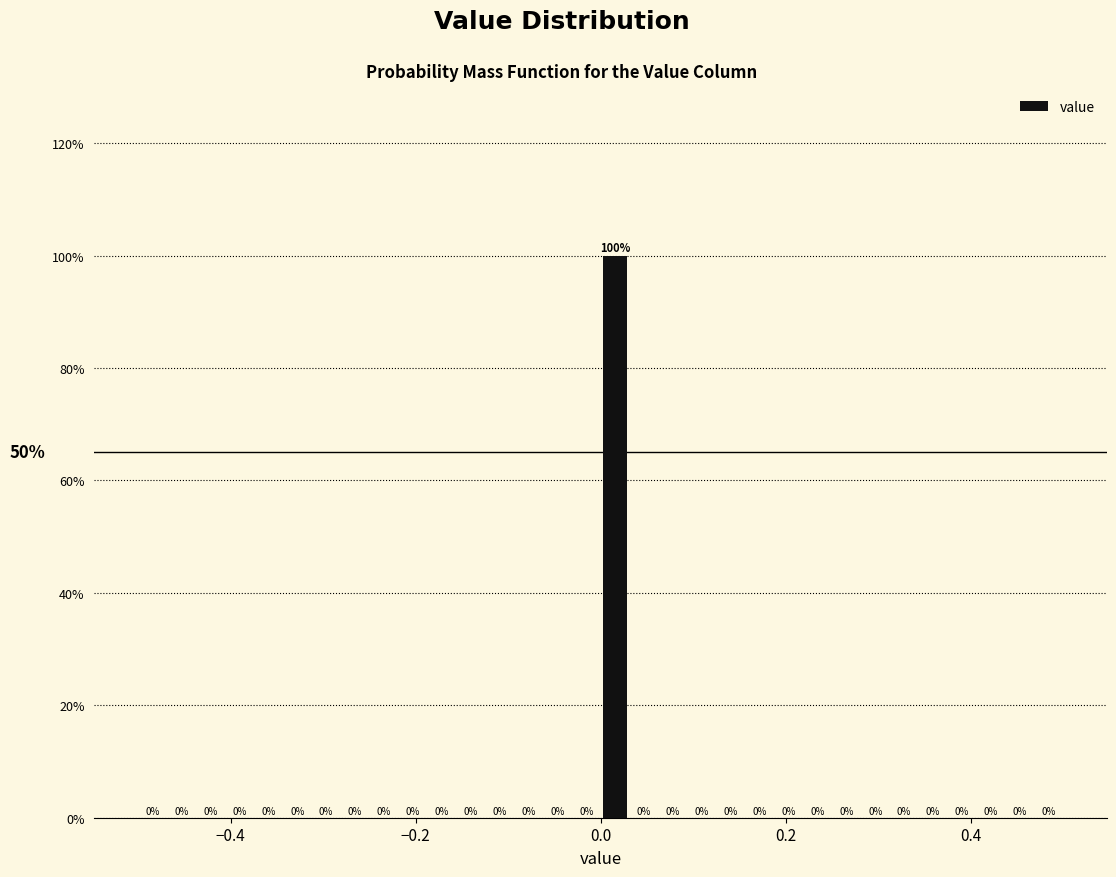

Read against the x-axis, roughly where is the centre of the tallest bar?

0.02